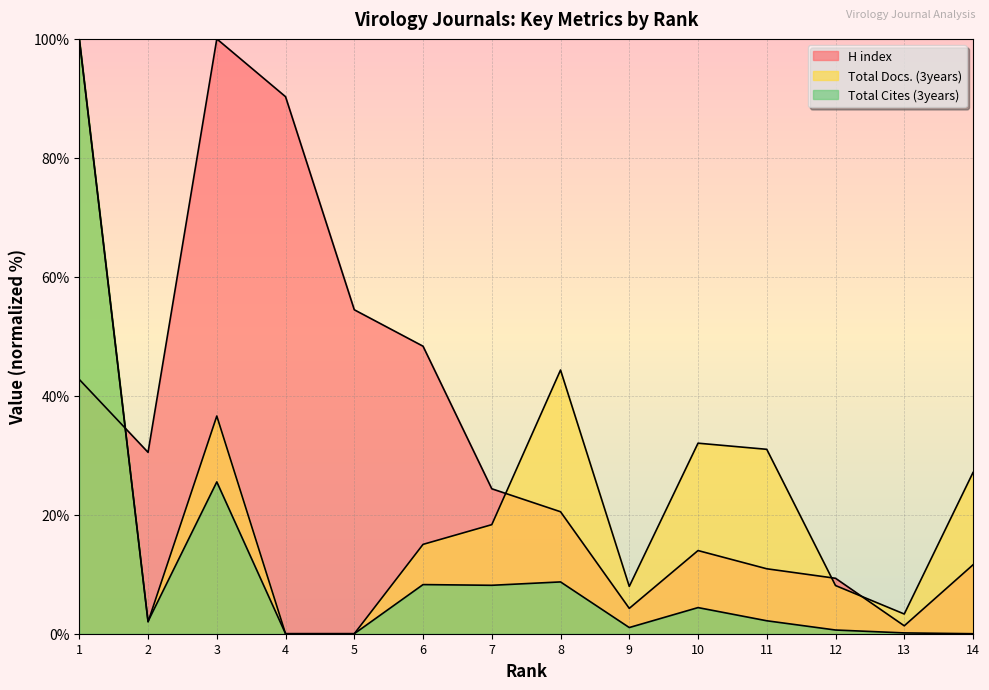

What are all the series names shown in the legend?

H index, Total Docs. (3years), Total Cites (3years)